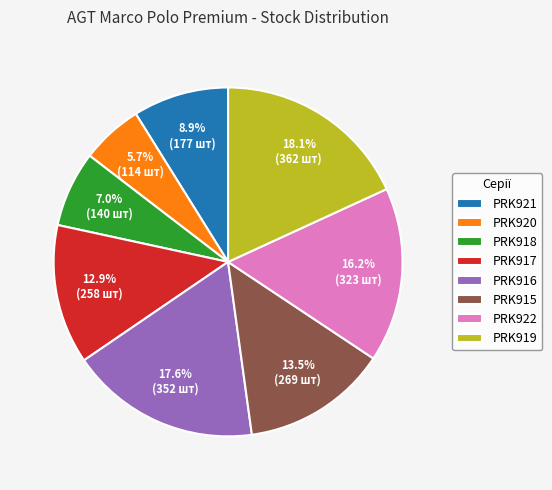

Is it true that PRK921 is 1% of the pie?

False